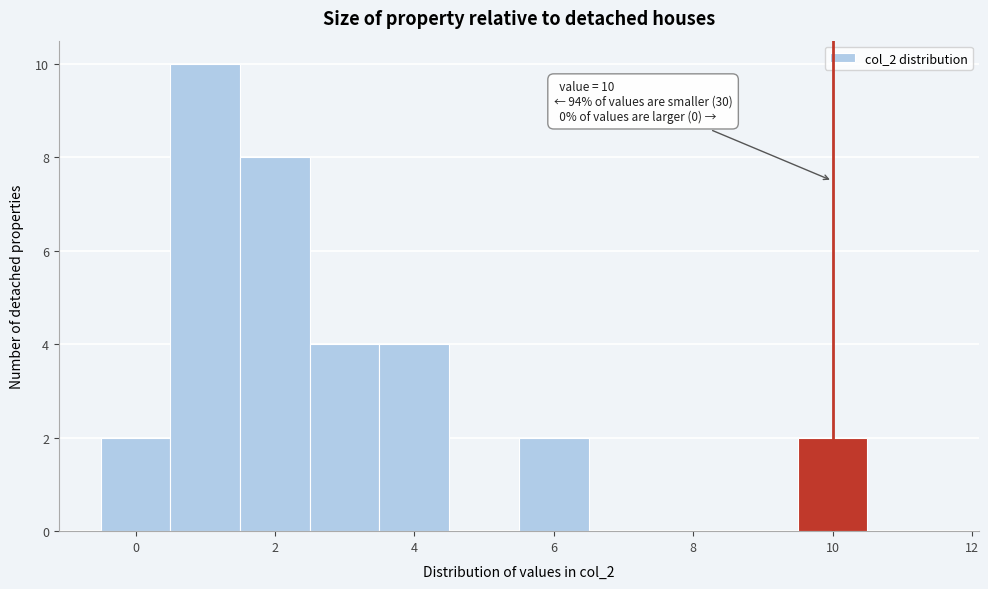

Which range on the x-axis has the tallest bar?

0.5 to 1.5